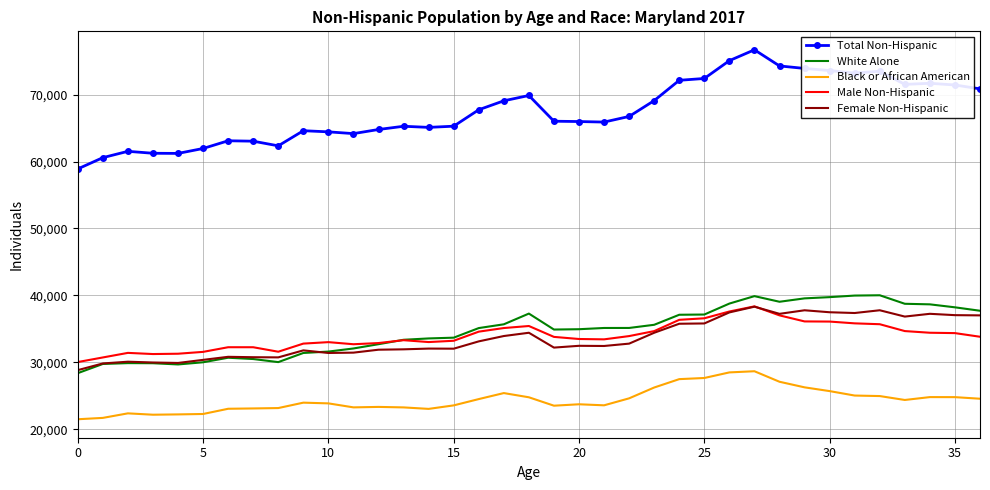

How many distinct data groups are displayed?

5